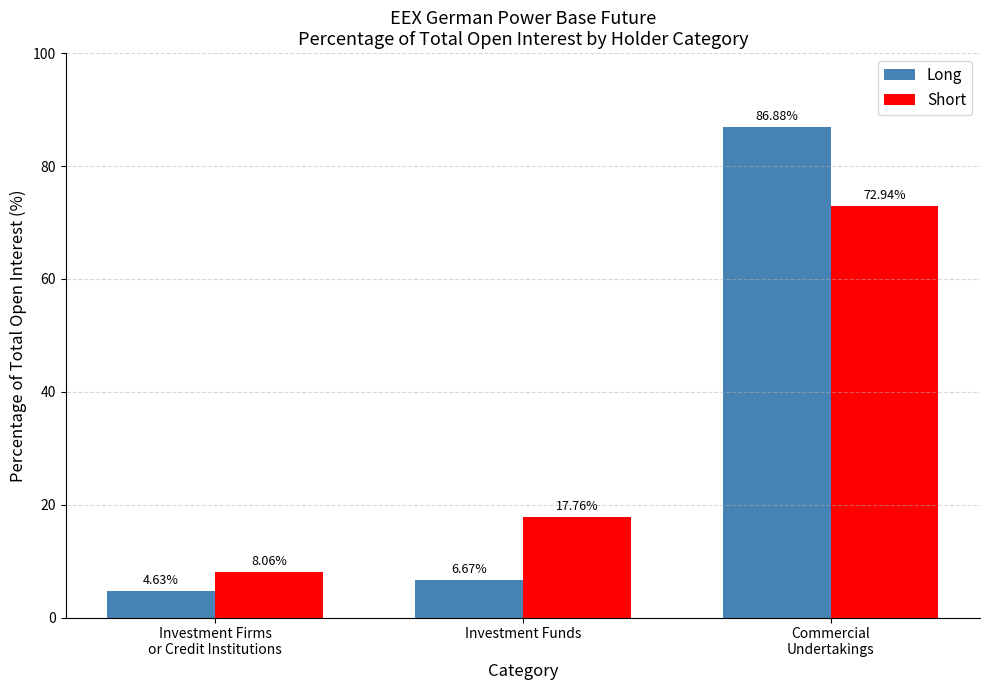

Rank the series by their average value, from highest to lowest.

Short, Long